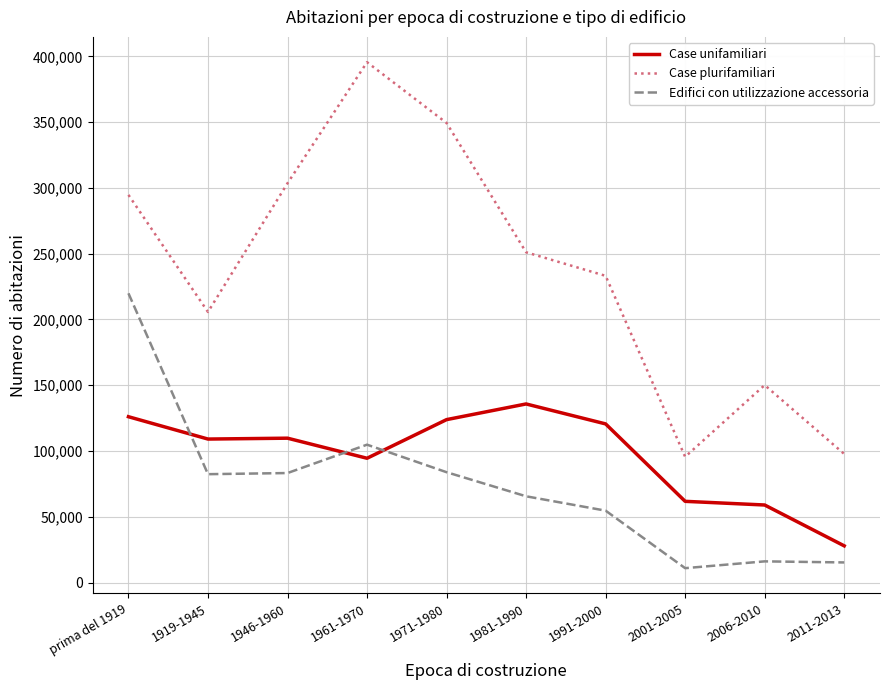

What are all the series names shown in the legend?

Case unifamiliari, Case plurifamiliari, Edifici con utilizzazione accessoria